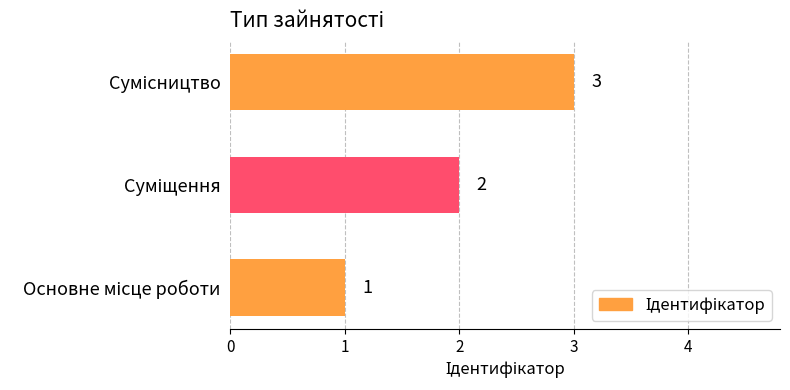

Count the values in the range 1 to 3.

3